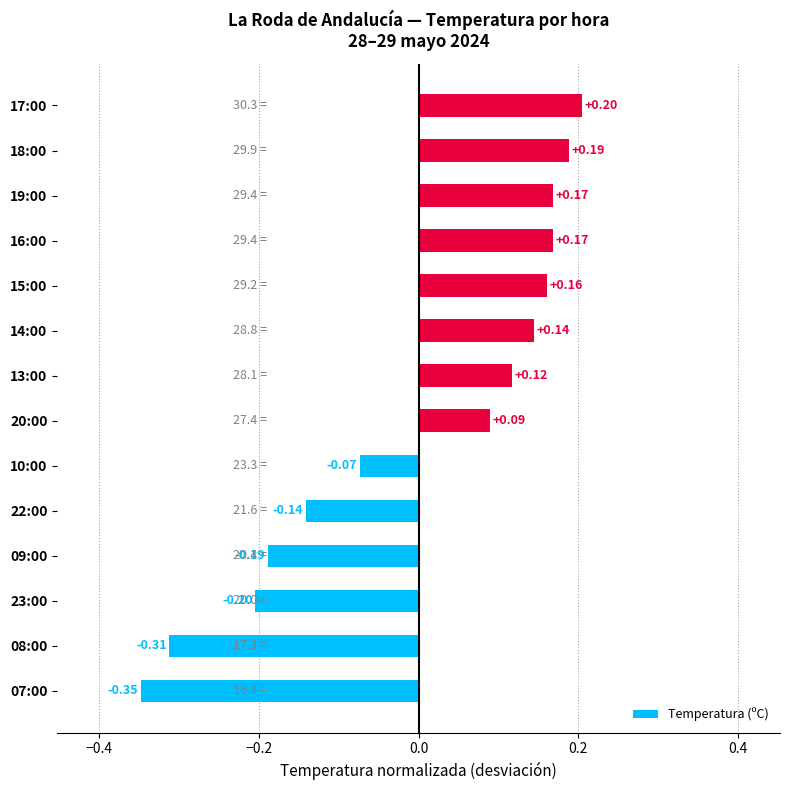

How many values are above zero?

8